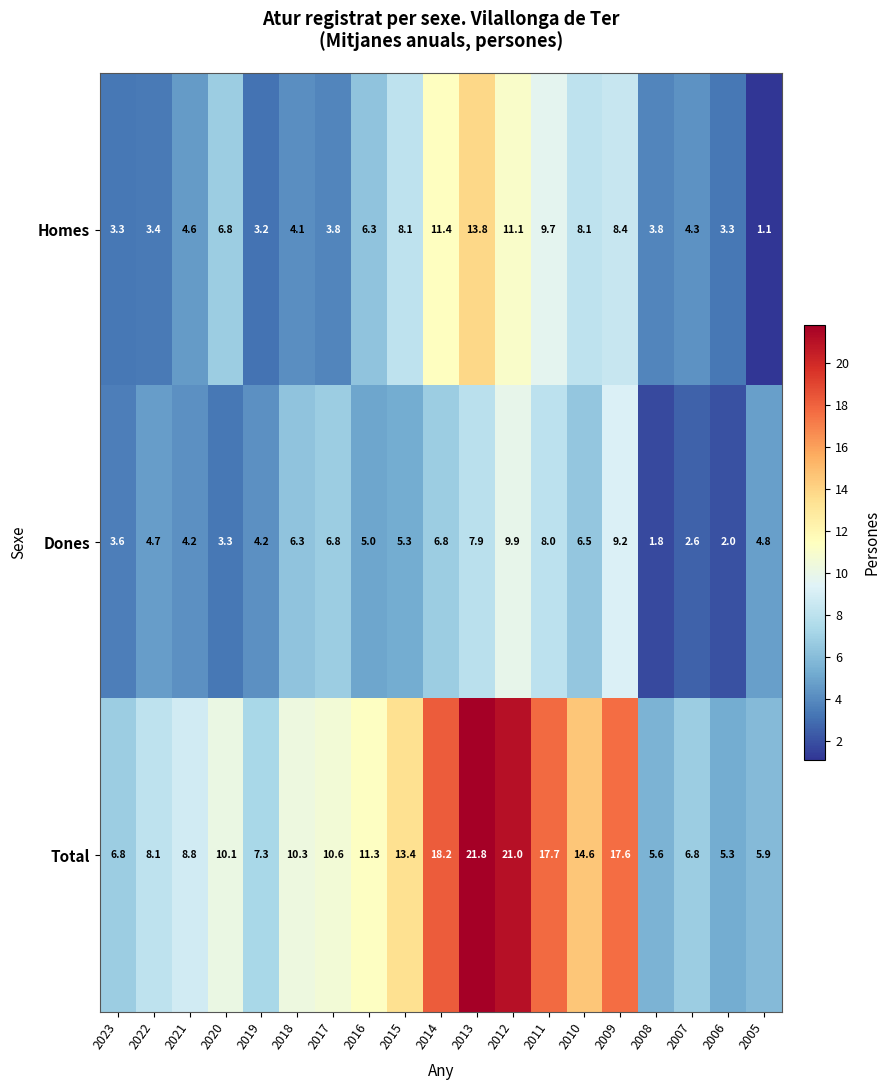

At which category does the chart reach its minimum across all series?

2005